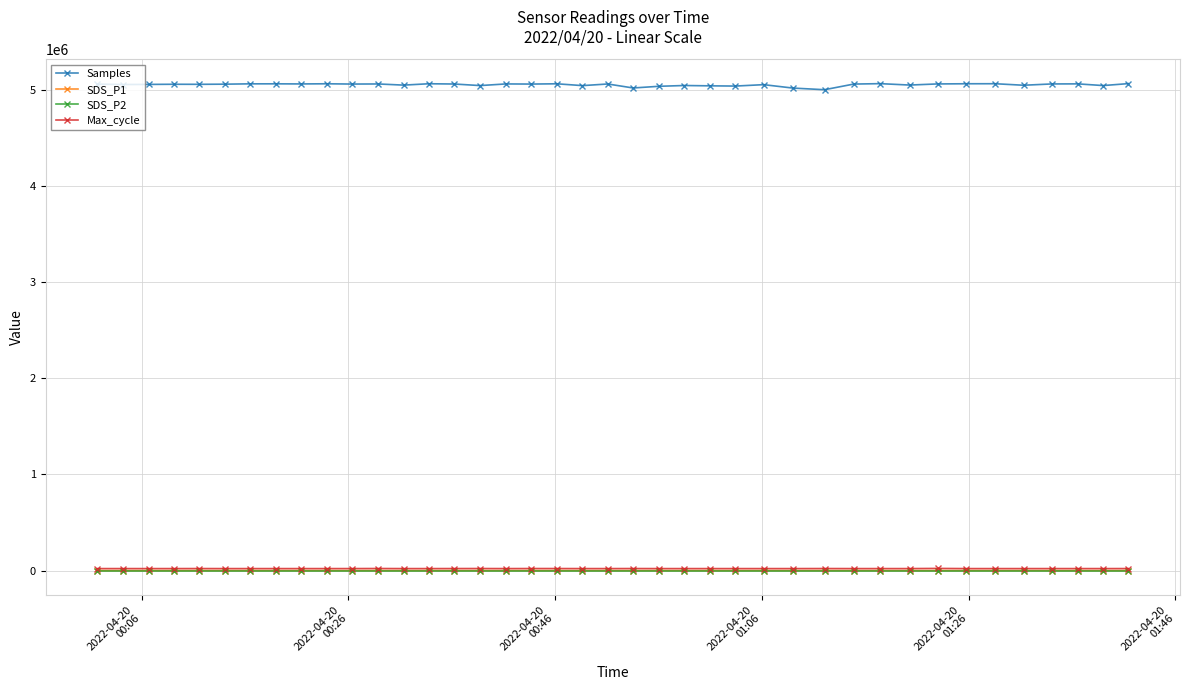

True or false: Max_cycle has more than 2 interior local peaks.

True